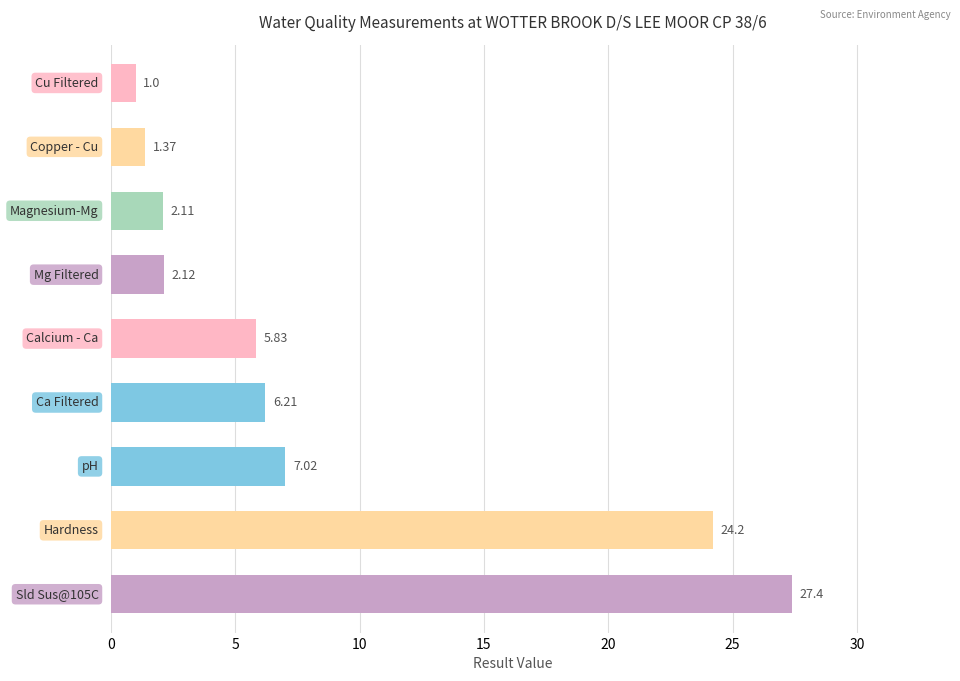

What is the difference between the maximum and second lowest values?

26.0